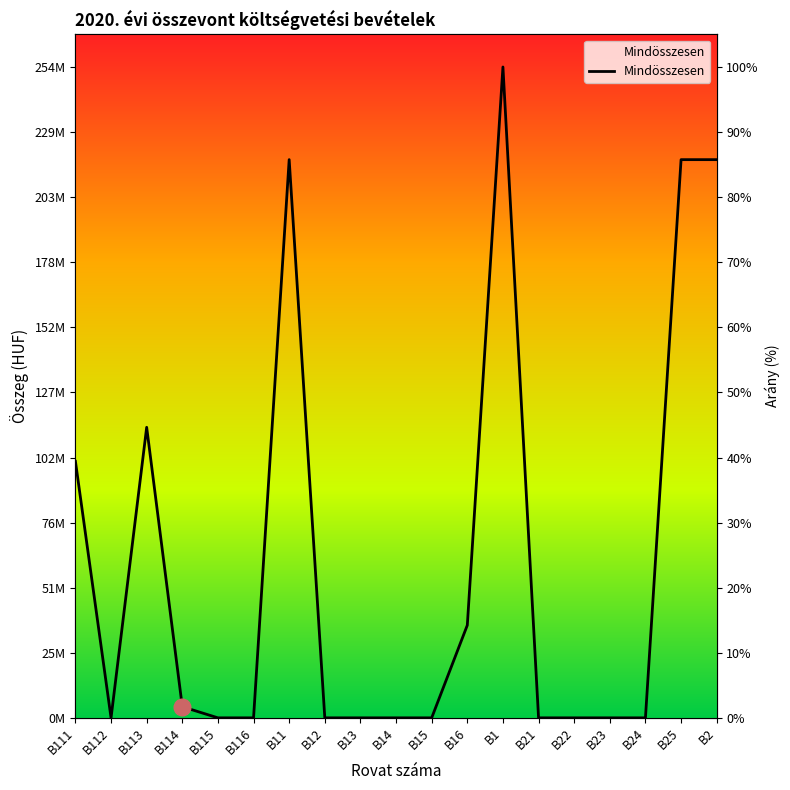

What is the change in value from B11 to B2?

-11019